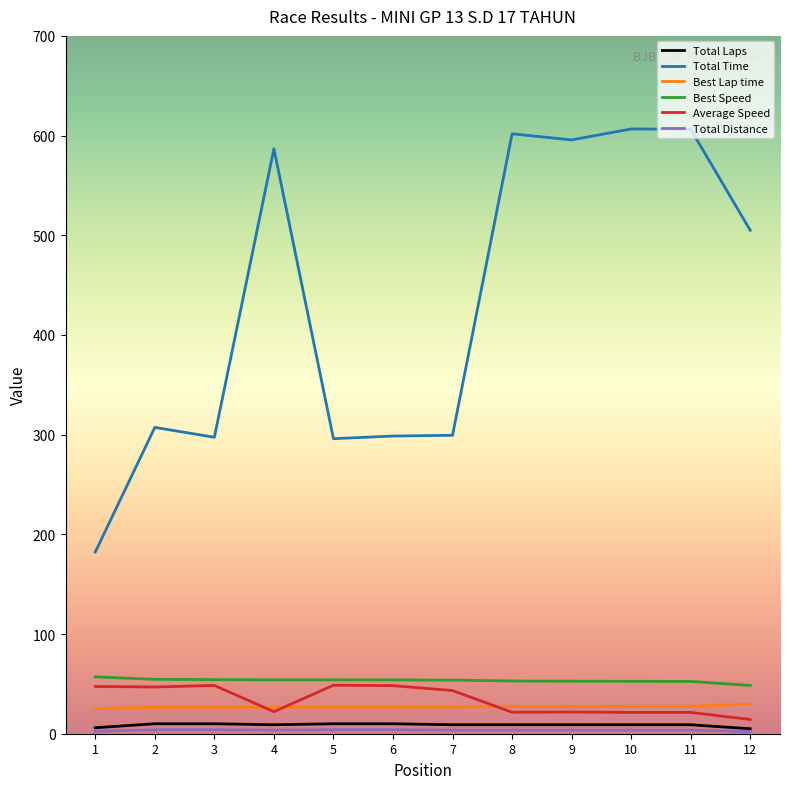

True or false: Total Time and Average Speed cross at least once.

False